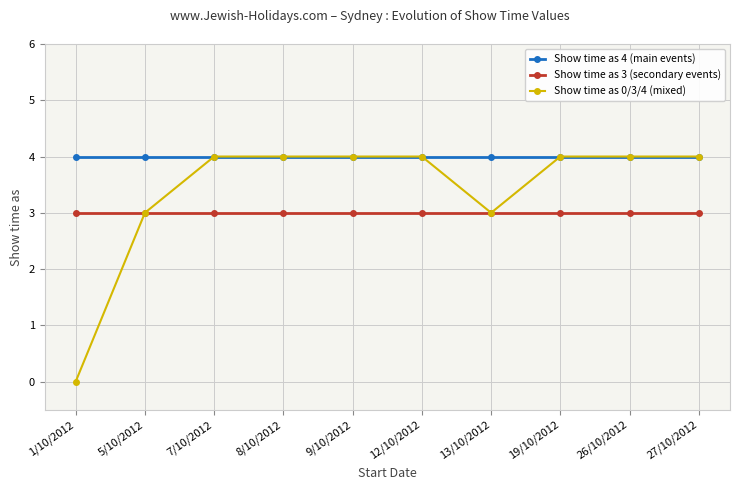

Which series has the widest spread of values?

Show time as 0/3/4 (mixed)